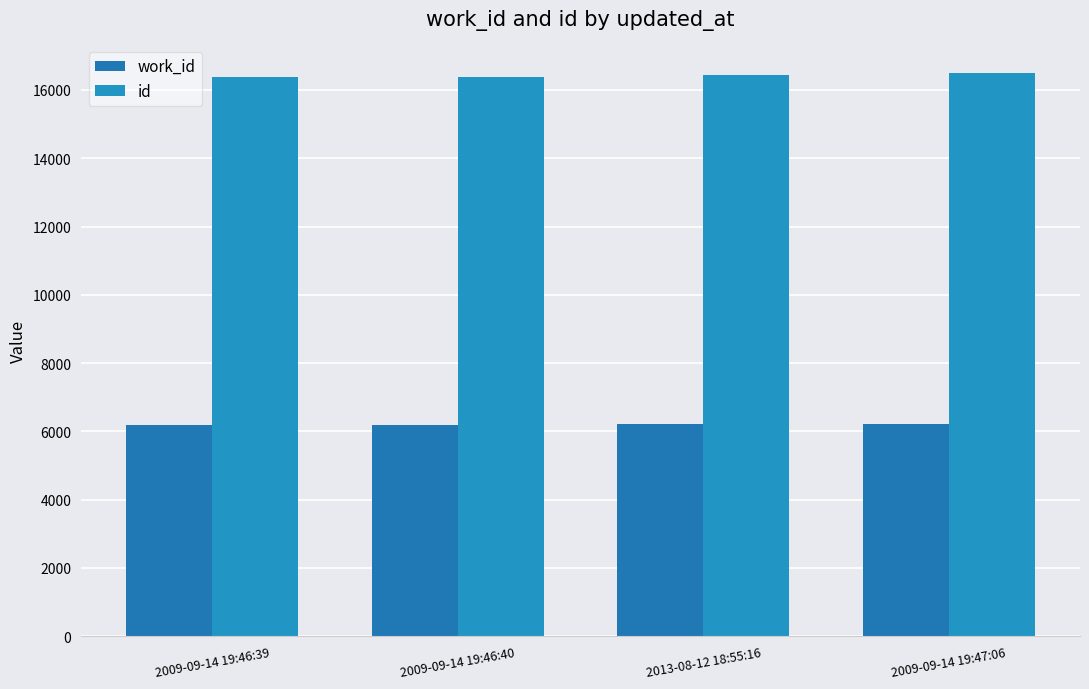

What is the label of the 3rd bar from the right?

2009-09-14 19:46:40